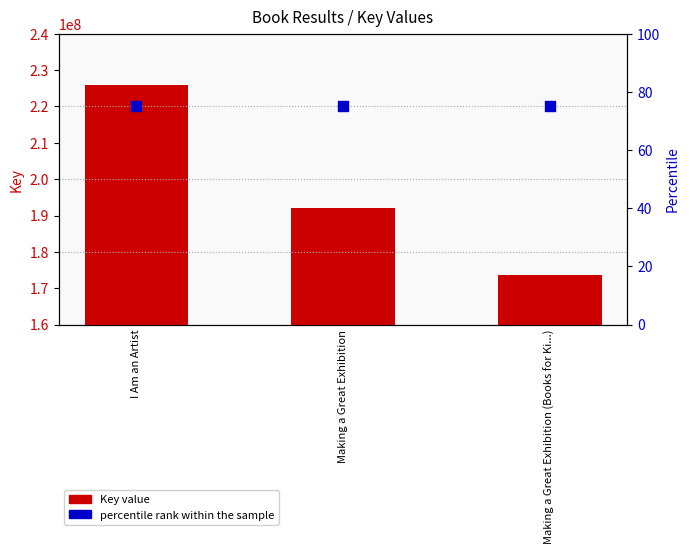

What are all the series names shown in the legend?

Key value, percentile rank within the sample